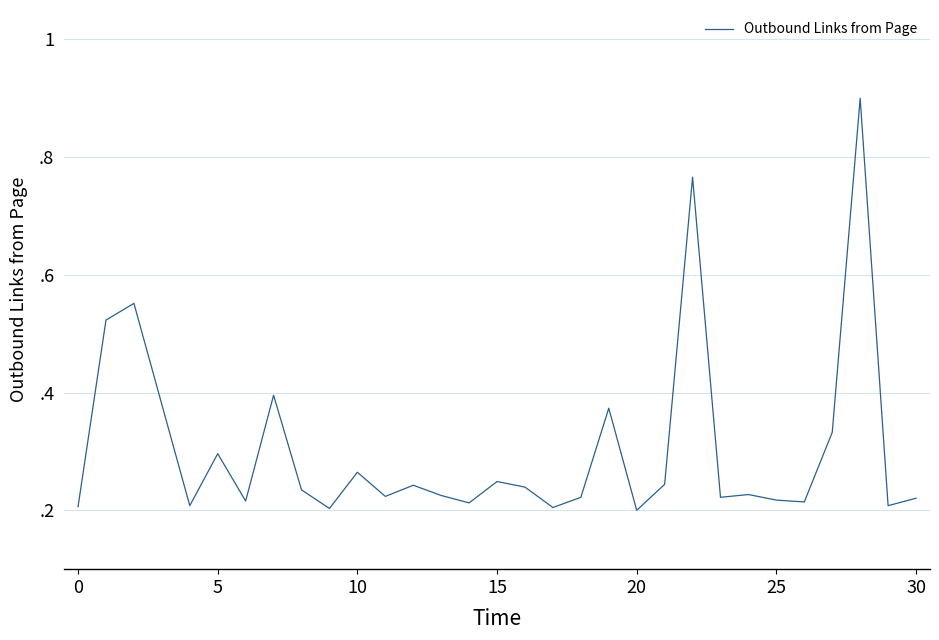

What is the difference between the maximum and second lowest values?

0.7